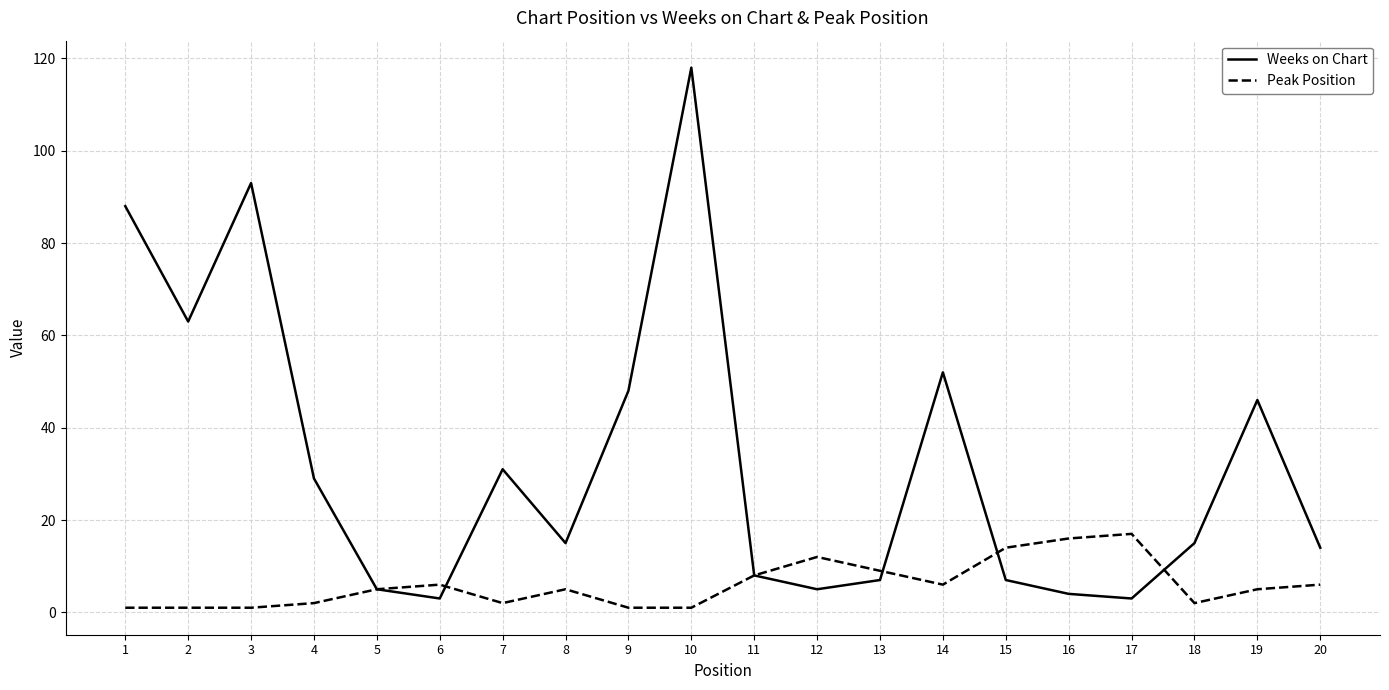

What is the difference between the Weeks on Chart values at 10 and 6?

115